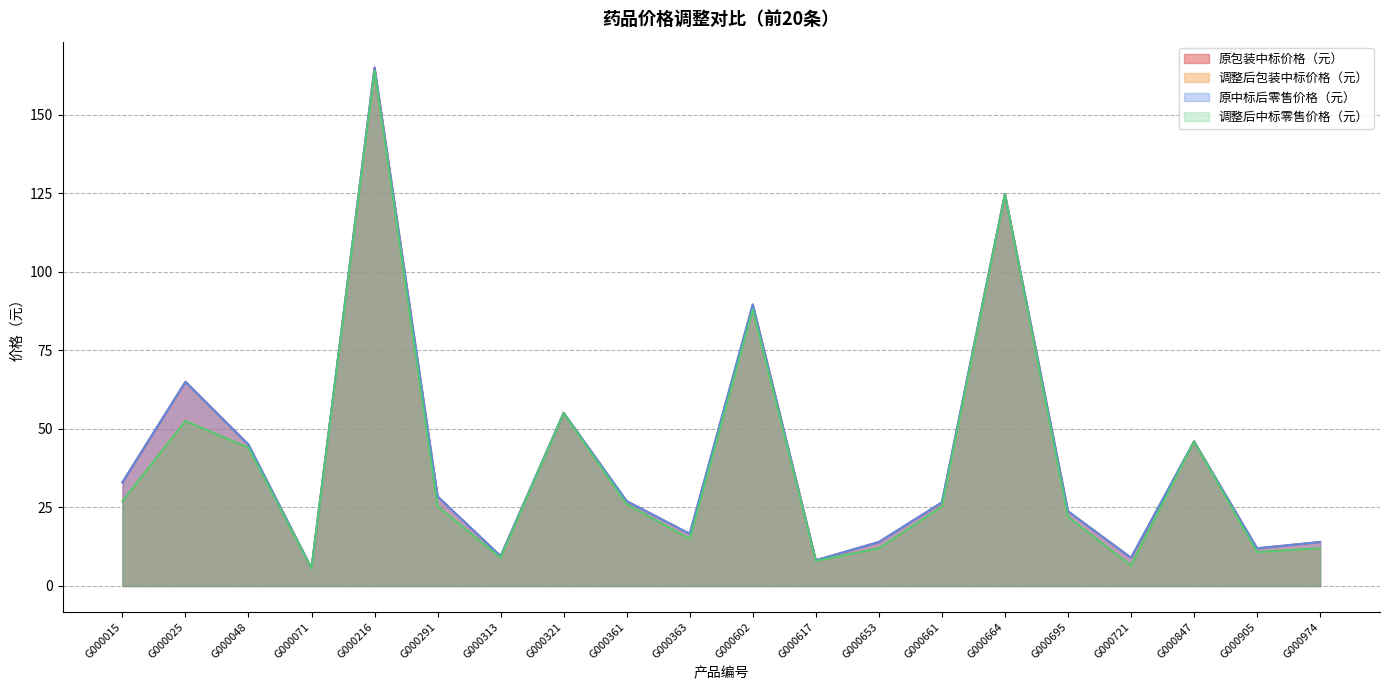

Rank the series at G000653 from highest to lowest value.

原包装中标价格（元）, 原中标后零售价格（元）, 调整后包装中标价格（元）, 调整后中标零售价格（元）